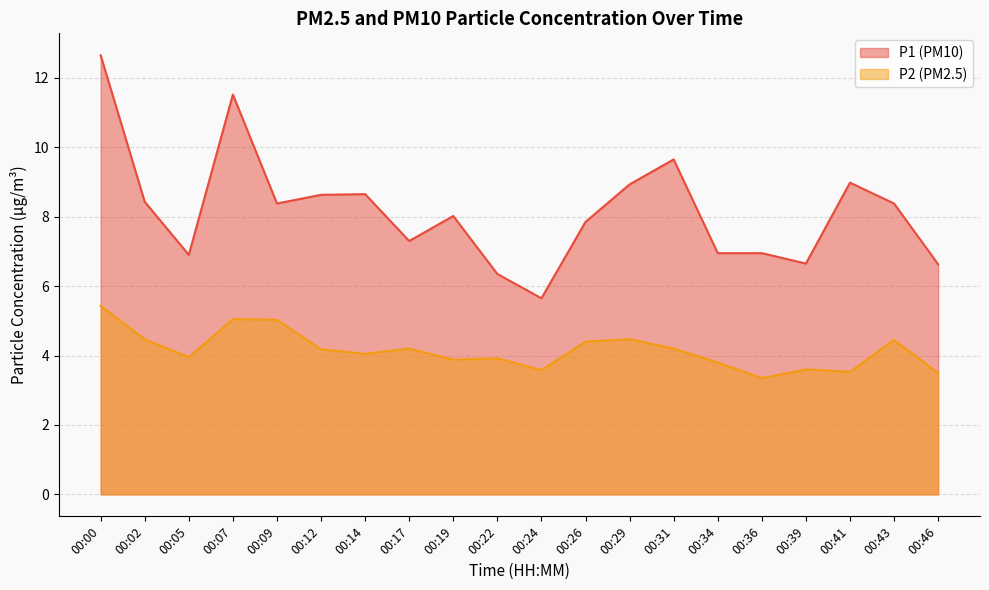

True or false: P1 and P2 cross at least once.

False